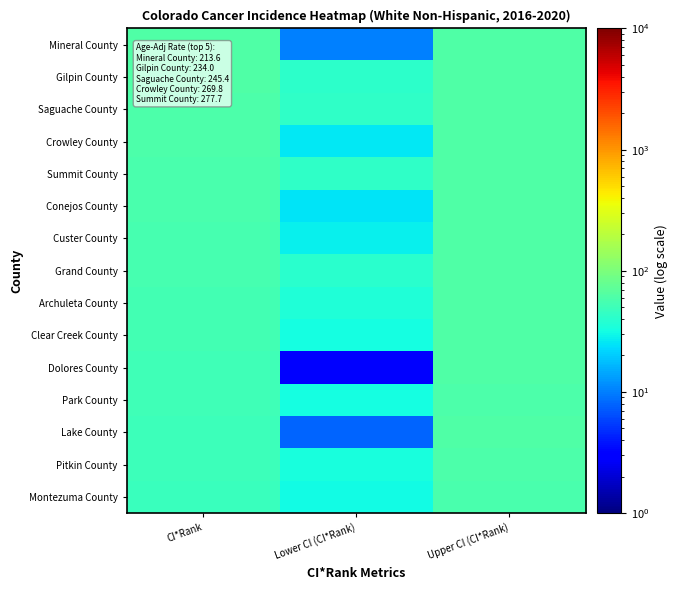

Reading right to left, list all the values displayed in this chart.

Mineral County: Upper CI (CI*Rank)=62	Lower CI (CI*Rank)=10	CI*Rank=62
Gilpin County: Upper CI (CI*Rank)=62	Lower CI (CI*Rank)=42	CI*Rank=61
Saguache County: Upper CI (CI*Rank)=62	Lower CI (CI*Rank)=43	CI*Rank=60
Crowley County: Upper CI (CI*Rank)=62	Lower CI (CI*Rank)=26	CI*Rank=59
Summit County: Upper CI (CI*Rank)=61	Lower CI (CI*Rank)=43	CI*Rank=58
Conejos County: Upper CI (CI*Rank)=62	Lower CI (CI*Rank)=25	CI*Rank=57
Custer County: Upper CI (CI*Rank)=62	Lower CI (CI*Rank)=28	CI*Rank=56
Grand County: Upper CI (CI*Rank)=62	Lower CI (CI*Rank)=40	CI*Rank=55
Archuleta County: Upper CI (CI*Rank)=62	Lower CI (CI*Rank)=36	CI*Rank=54
Clear Creek County: Upper CI (CI*Rank)=62	Lower CI (CI*Rank)=32	CI*Rank=53
Dolores County: Upper CI (CI*Rank)=62	Lower CI (CI*Rank)=3	CI*Rank=52
Park County: Upper CI (CI*Rank)=60	Lower CI (CI*Rank)=32	CI*Rank=51
Lake County: Upper CI (CI*Rank)=62	Lower CI (CI*Rank)=8	CI*Rank=50
Pitkin County: Upper CI (CI*Rank)=59	Lower CI (CI*Rank)=33	CI*Rank=49
Montezuma County: Upper CI (CI*Rank)=58	Lower CI (CI*Rank)=31	CI*Rank=48